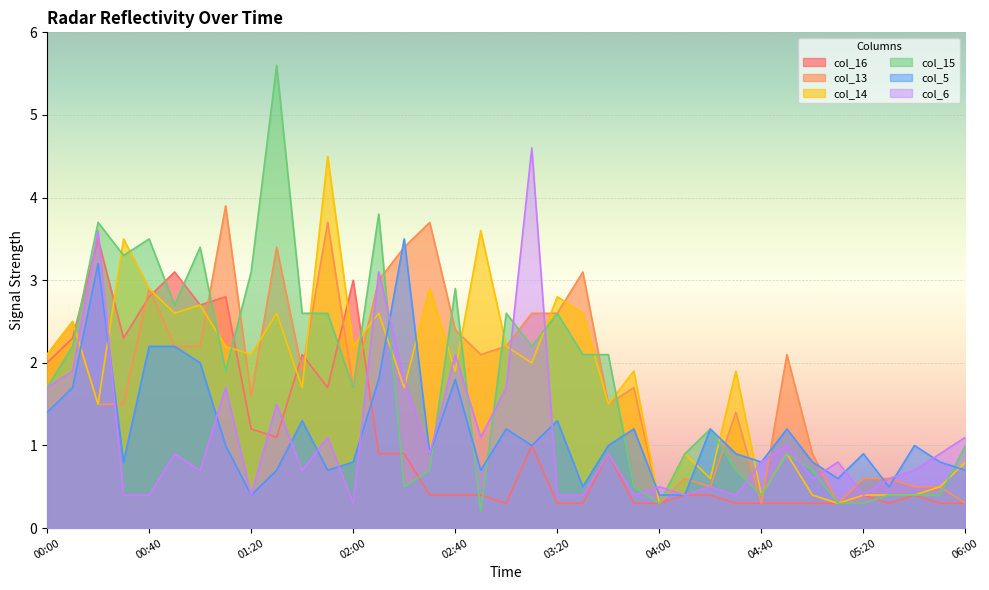

Rank the series at 01:40 from highest to lowest value.

col_15, col_16, col_13, col_14, col_5, col_6